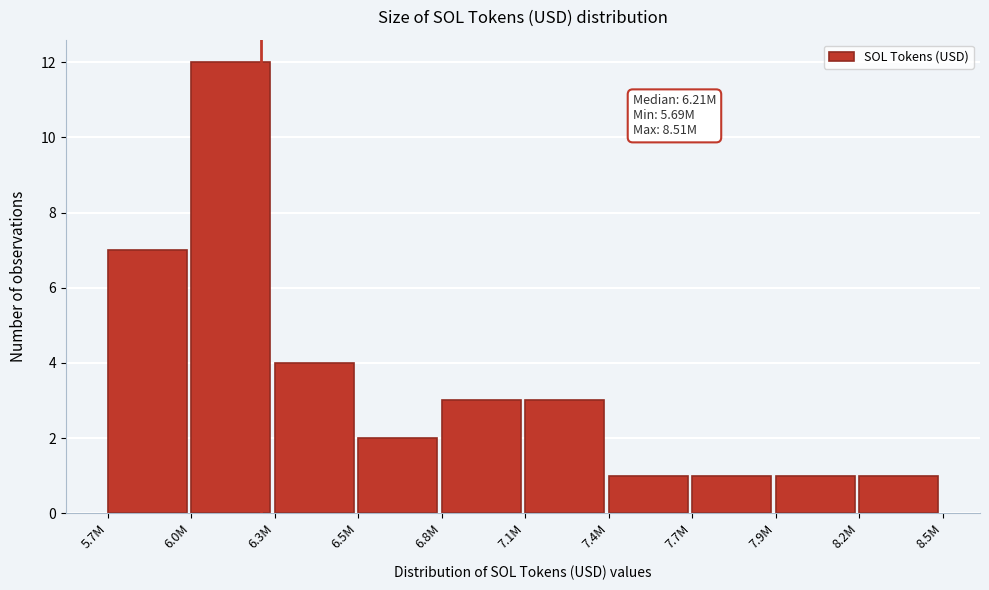

Reading left to right, extract all data points from this chart.

5.7M=7	6.0M=12	6.3M=4	6.5M=2	6.8M=3	7.1M=3	7.4M=1	7.7M=1	7.9M=1	8.2M=1